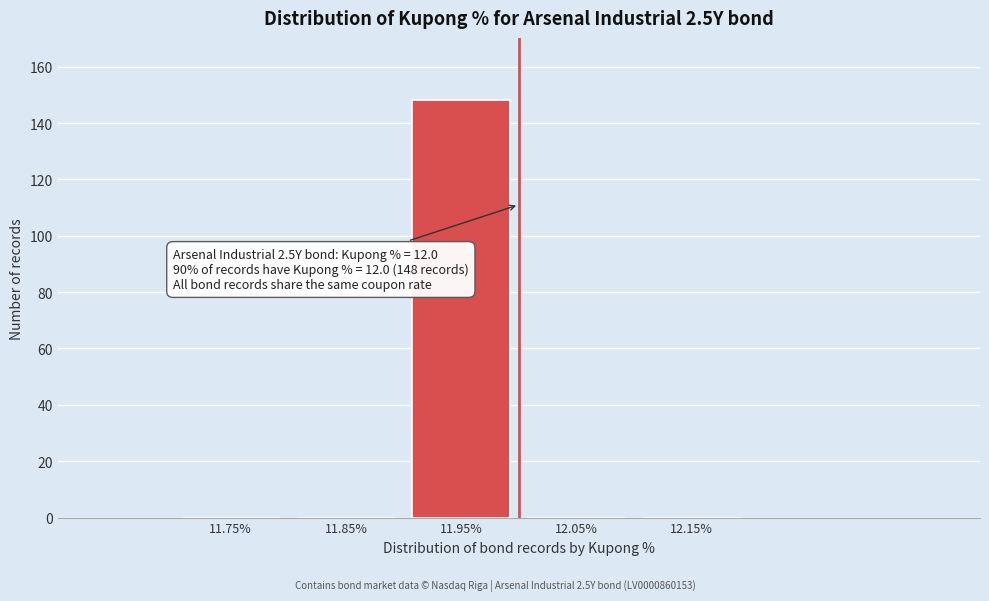

Reading right to left, list all the values displayed in this chart.

12.15%=0	12.05%=0	11.95%=148	11.85%=0	11.75%=0